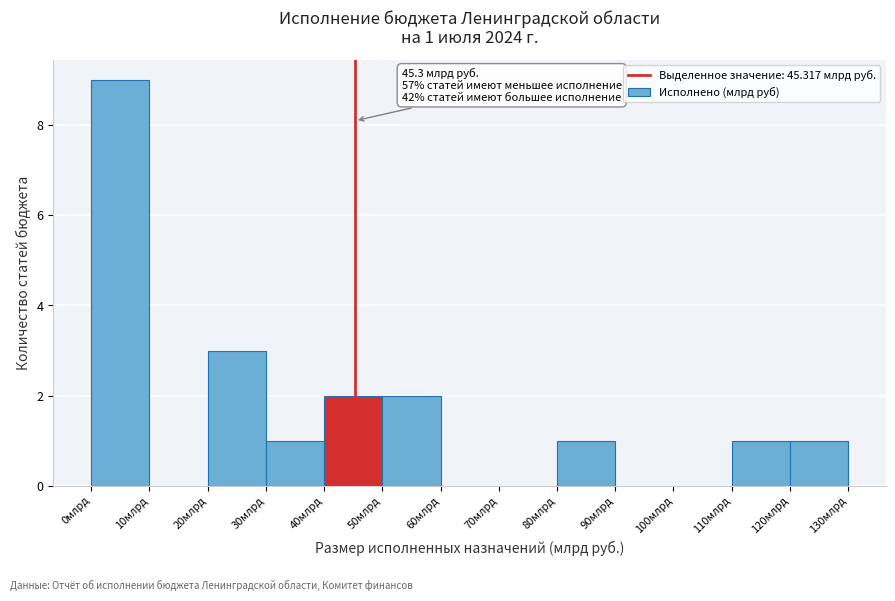

Which range on the x-axis has the tallest bar?

0 to 10